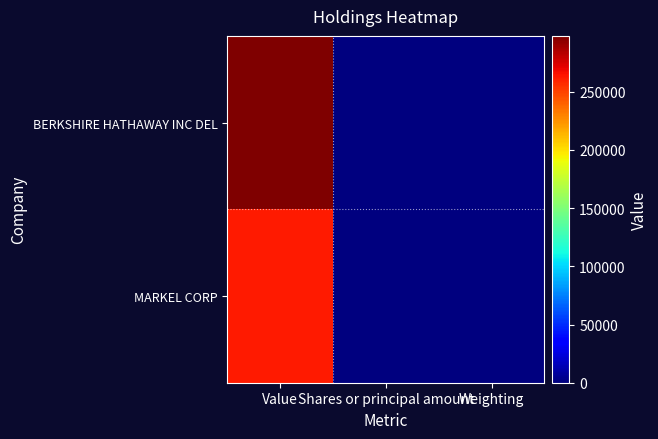

Reading left to right, list all the values displayed in this chart.

BERKSHIRE HATHAWAY INC DEL: Value=298000.0	Shares or principal amount=1.0	Weighting=0.4
MARKEL CORP: Value=262000.0	Shares or principal amount=230.0	Weighting=0.4